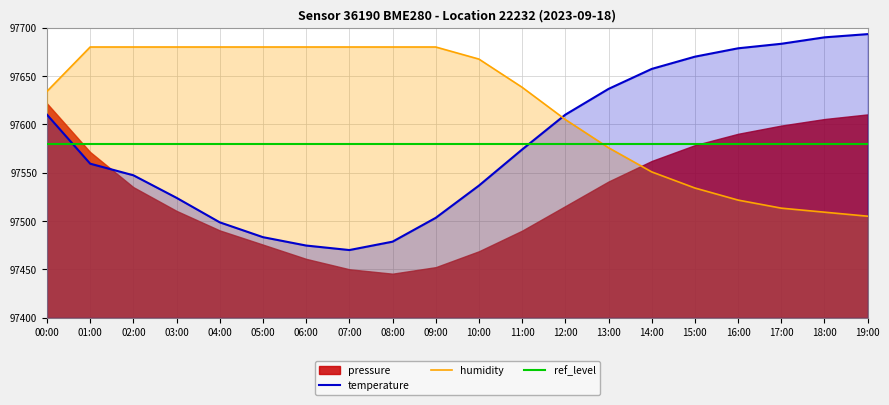

List the labels in order of humidity value, smallest first.

19:00, 18:00, 17:00, 16:00, 15:00, 14:00, 13:00, 12:00, 00:00, 11:00, 10:00, 01:00, 02:00, 03:00, 04:00, 05:00, 06:00, 07:00, 08:00, 09:00